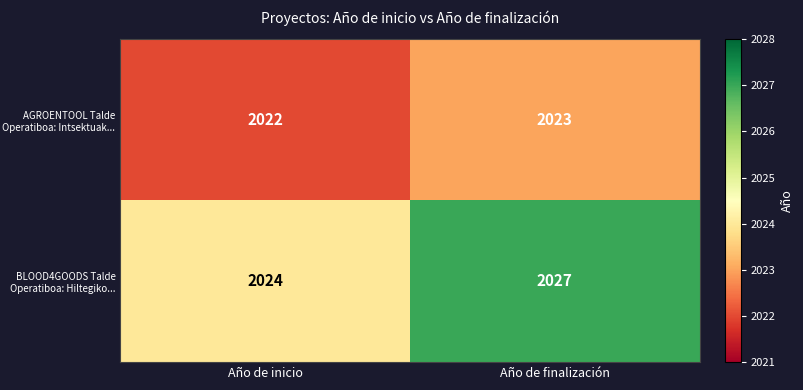

What is the approximate value of BLOOD4GOODS Talde Operatiboa: Hiltegiko... at Año de finalización?

2027